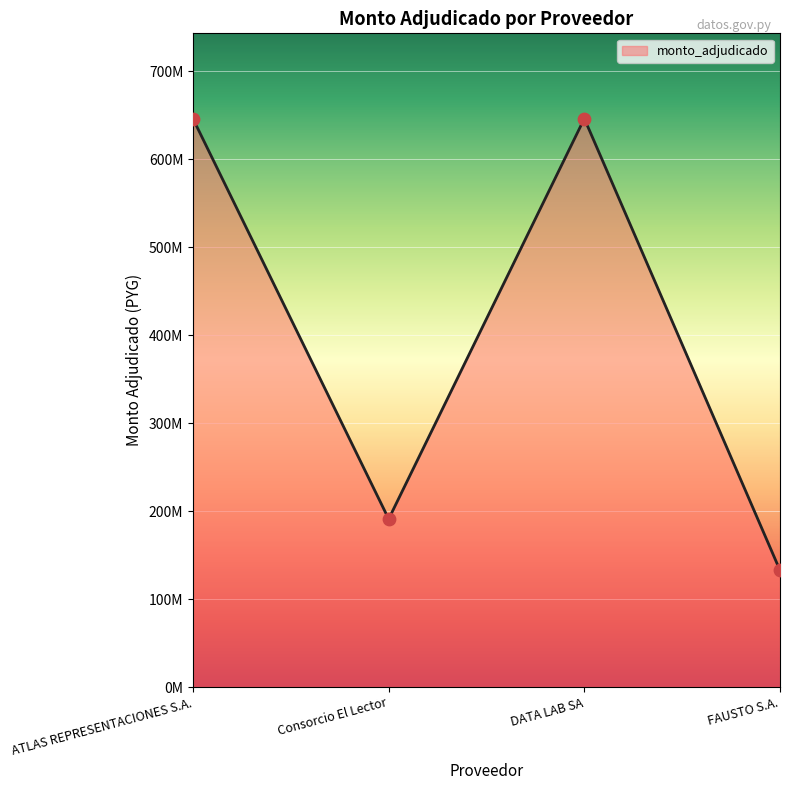

What is the change in value from ATLAS REPRESENTACIONES S.A. to FAUSTO S.A.?

-513132880